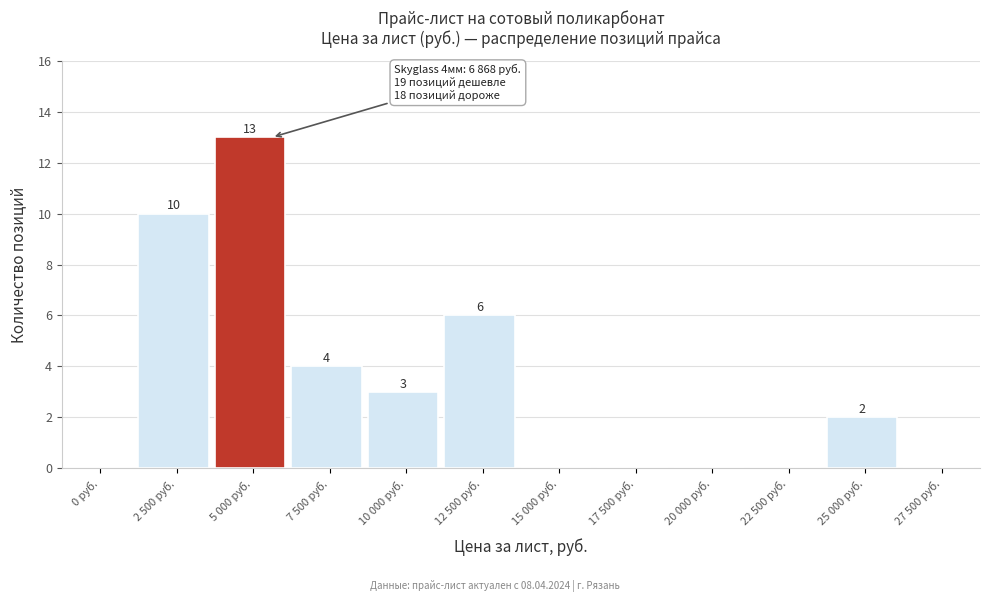

Reading left to right, list all the values displayed in this chart.

0 руб.=0	2 500 руб.=10	5 000 руб.=13	7 500 руб.=4	10 000 руб.=3	12 500 руб.=6	15 000 руб.=0	17 500 руб.=0	20 000 руб.=0	22 500 руб.=0	25 000 руб.=2	27 500 руб.=0